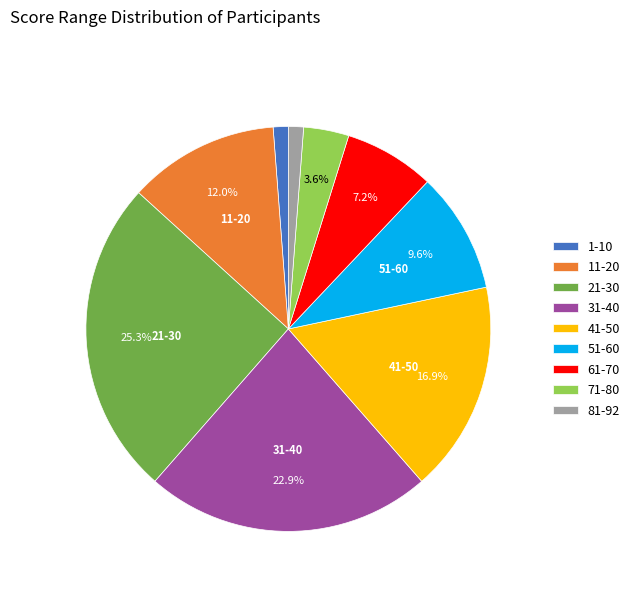

Is there any slice that represents more than half of the pie?

No